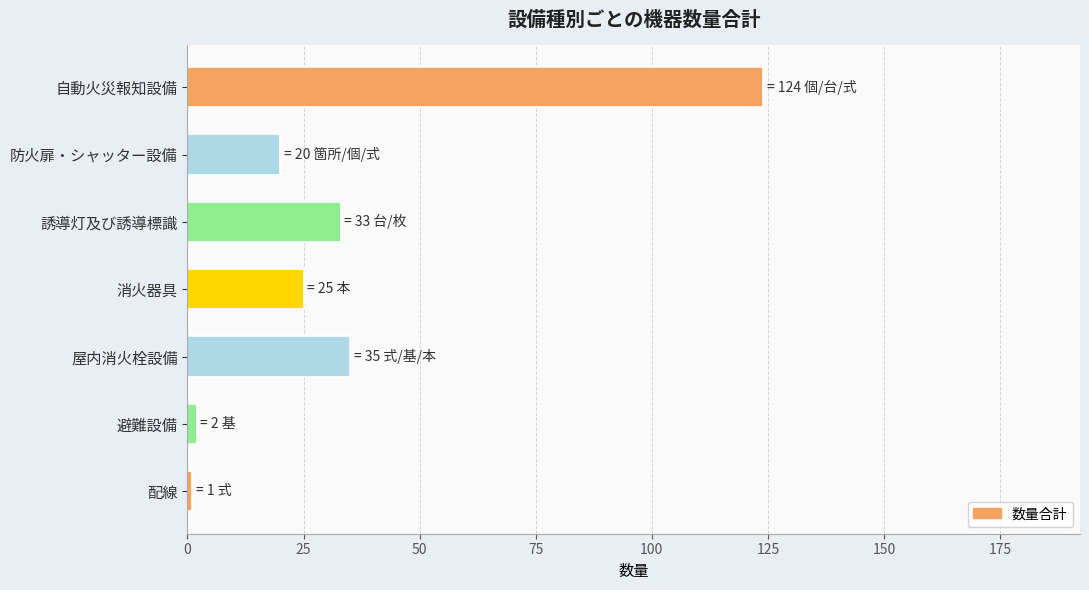

The value at 防火扉・シャッター設備 is 20. True or false?

True